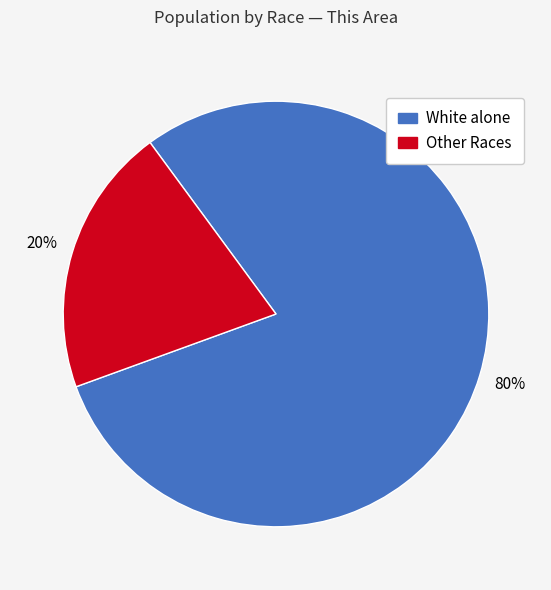

Is there any slice that represents more than half of the pie?

Yes